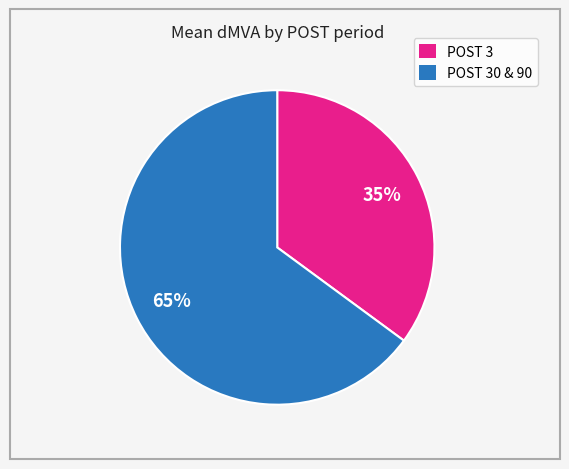

Does any single category account for the majority?

Yes